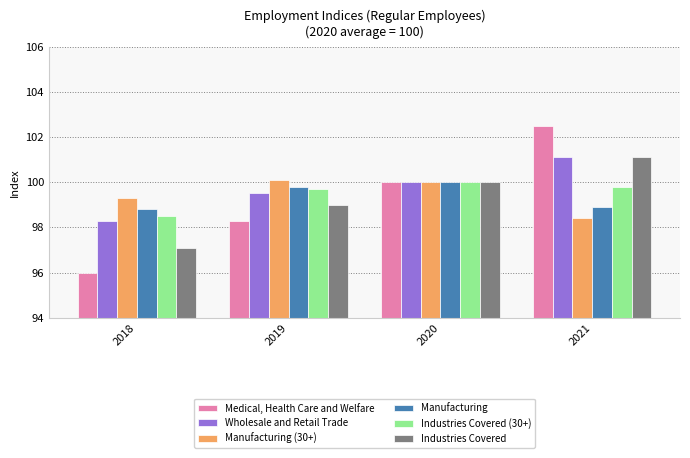

Reading left to right, extract all data points from this chart.

Medical, Health Care and Welfare: 2018=96.0	2019=98.3	2020=100.0	2021=102.5
Wholesale and Retail Trade: 2018=98.3	2019=99.5	2020=100.0	2021=101.1
Manufacturing (30+): 2018=99.3	2019=100.1	2020=100.0	2021=98.4
Manufacturing: 2018=98.8	2019=99.8	2020=100.0	2021=98.9
Industries Covered (30+): 2018=98.5	2019=99.7	2020=100.0	2021=99.8
Industries Covered: 2018=97.1	2019=99.0	2020=100.0	2021=101.1